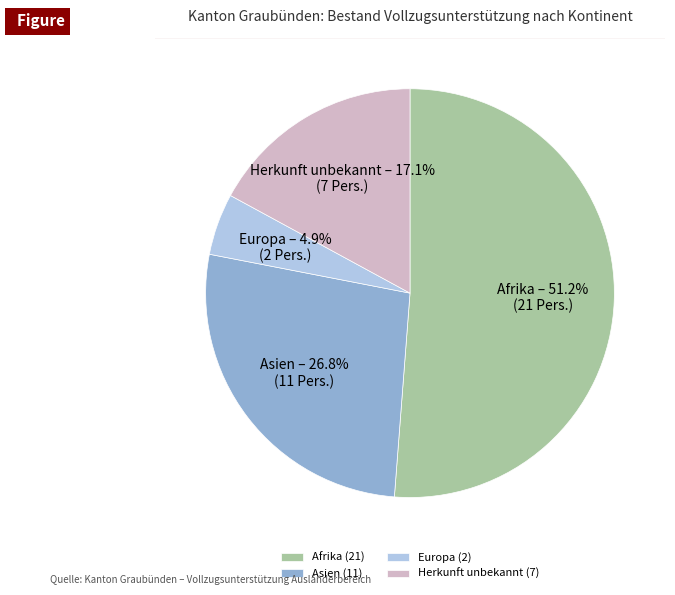

To the nearest percent, what is the difference between the Afrika and Asien slice percentages?

24%